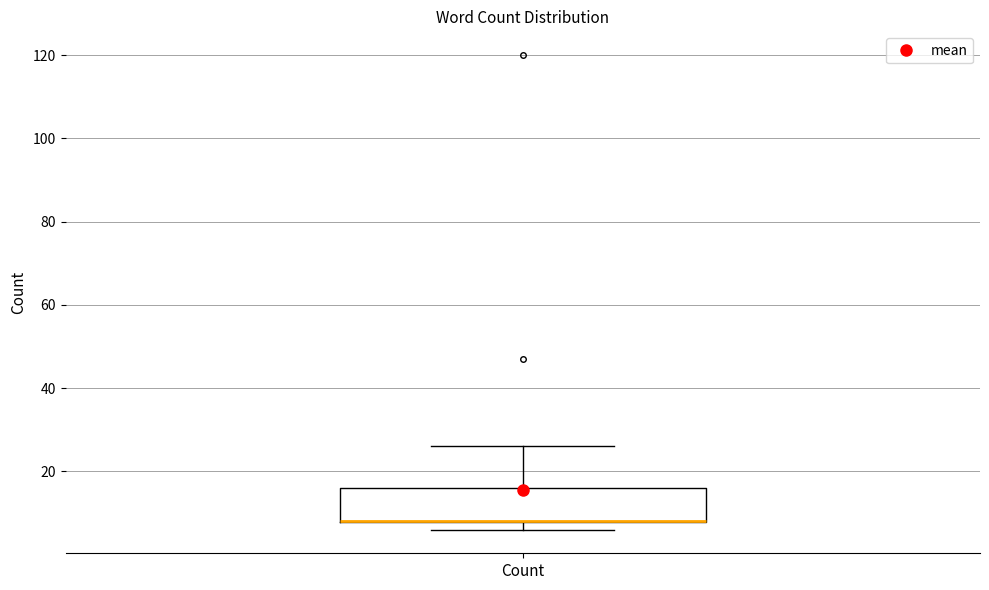

Where is the lower edge of the box for Count on the y-axis? The values are not printed on the chart, so give them approximately, as read against the axis.

8